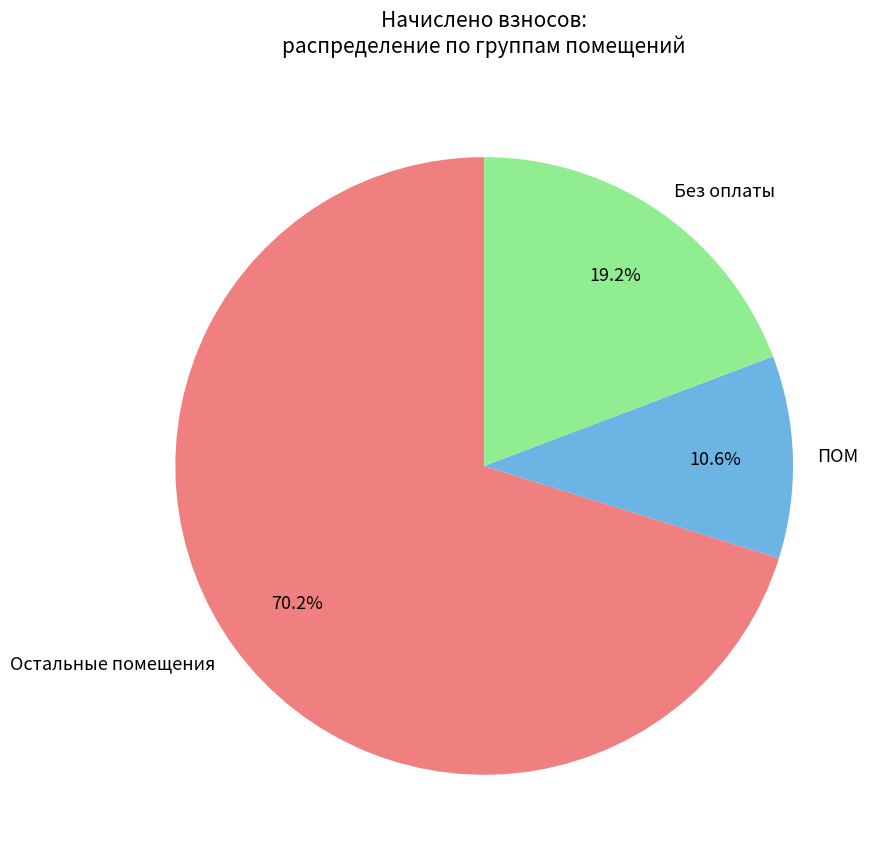

To the nearest percent, what is the average slice percentage?

33%